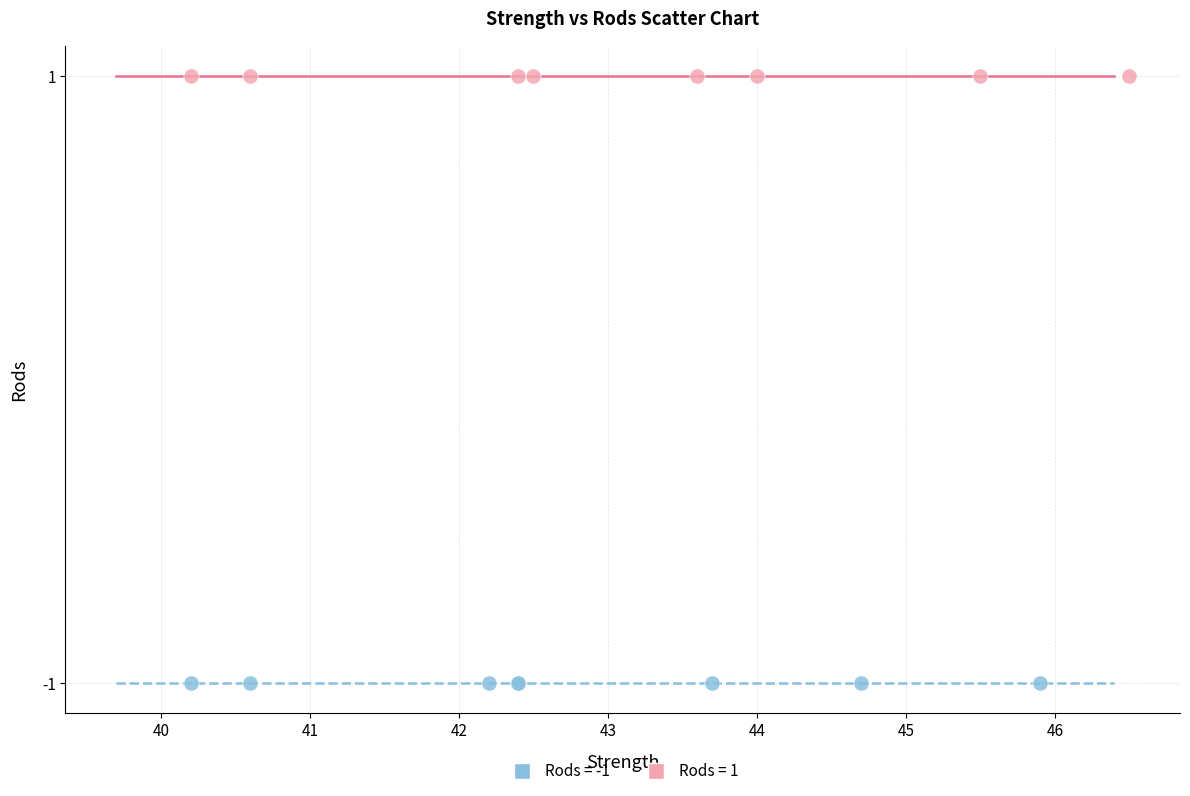

Which series contains the highest Y value?

Rods = 1